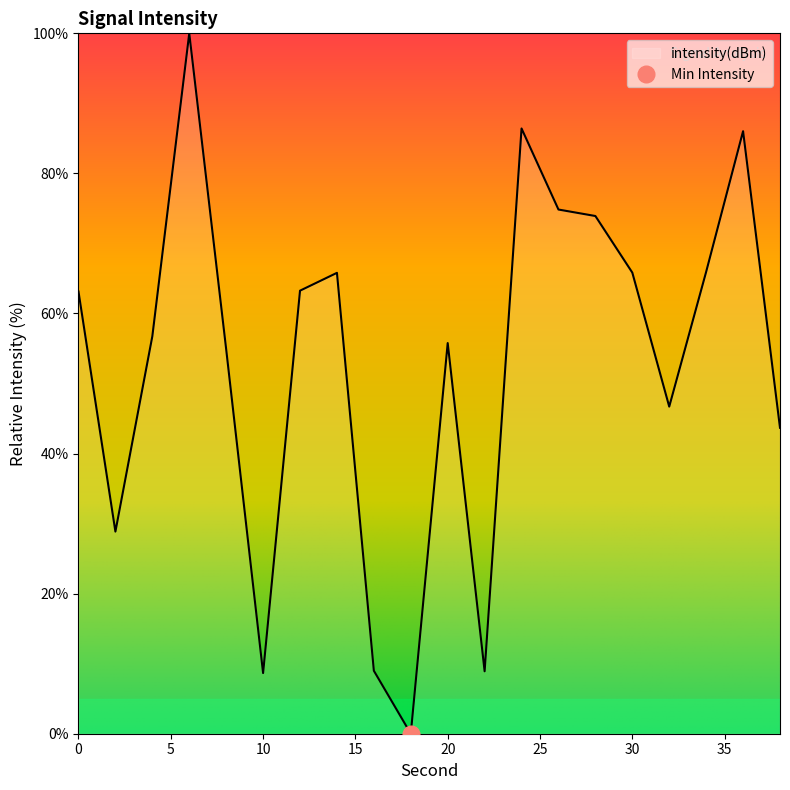

Reading left to right, transcribe all the data shown in this chart.

63.1	28.9	56.7	100.0	54.9	8.7	63.3	65.8	9.0	0.0	55.8	8.9	86.4	74.8	73.9	65.8	46.7	65.9	86.0	43.7